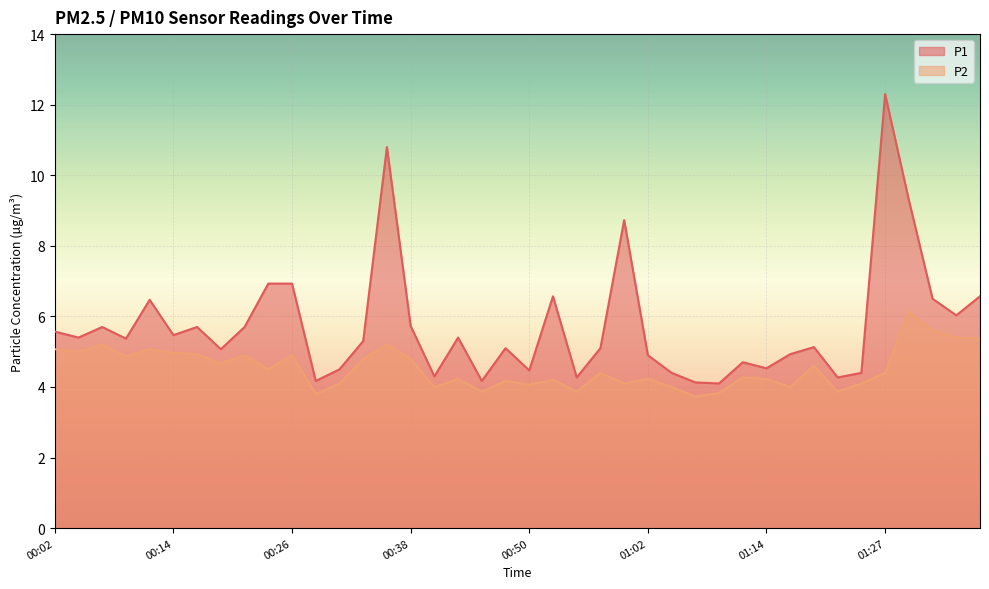

What is the maximum value for P2?

6.1